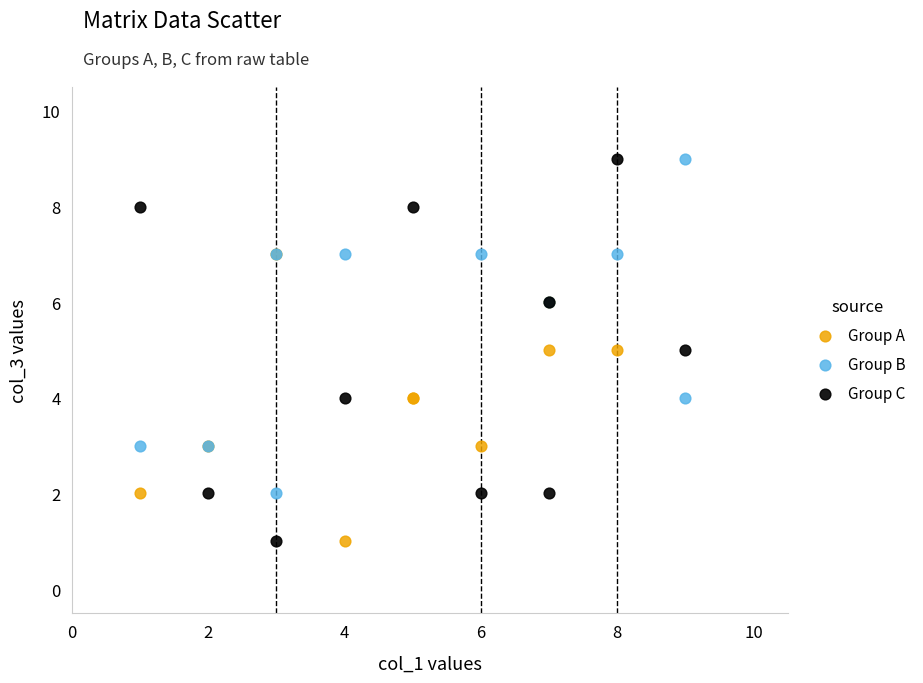

What are all the series names shown in the legend?

Group A, Group B, Group C